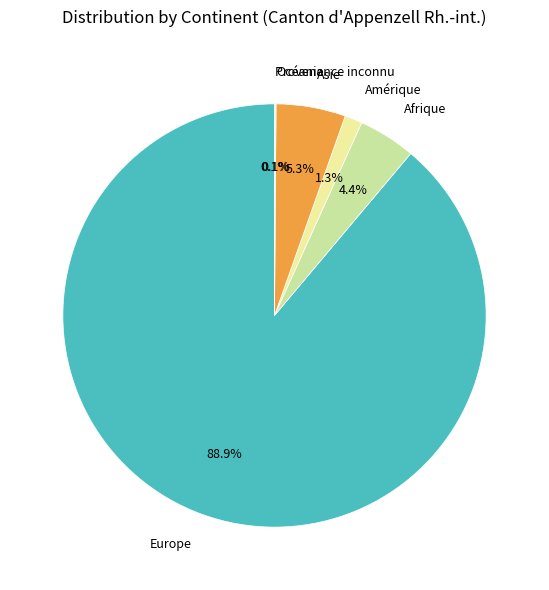

The Asie slice represents 5% of the pie. True or false?

True